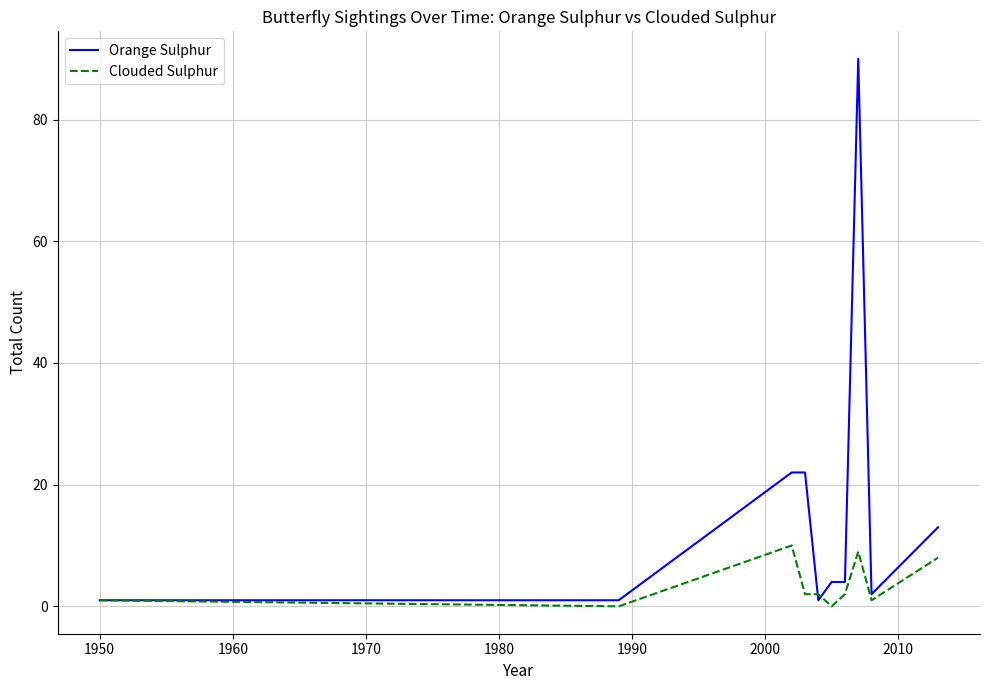

Which series has the widest spread of values?

Orange Sulphur